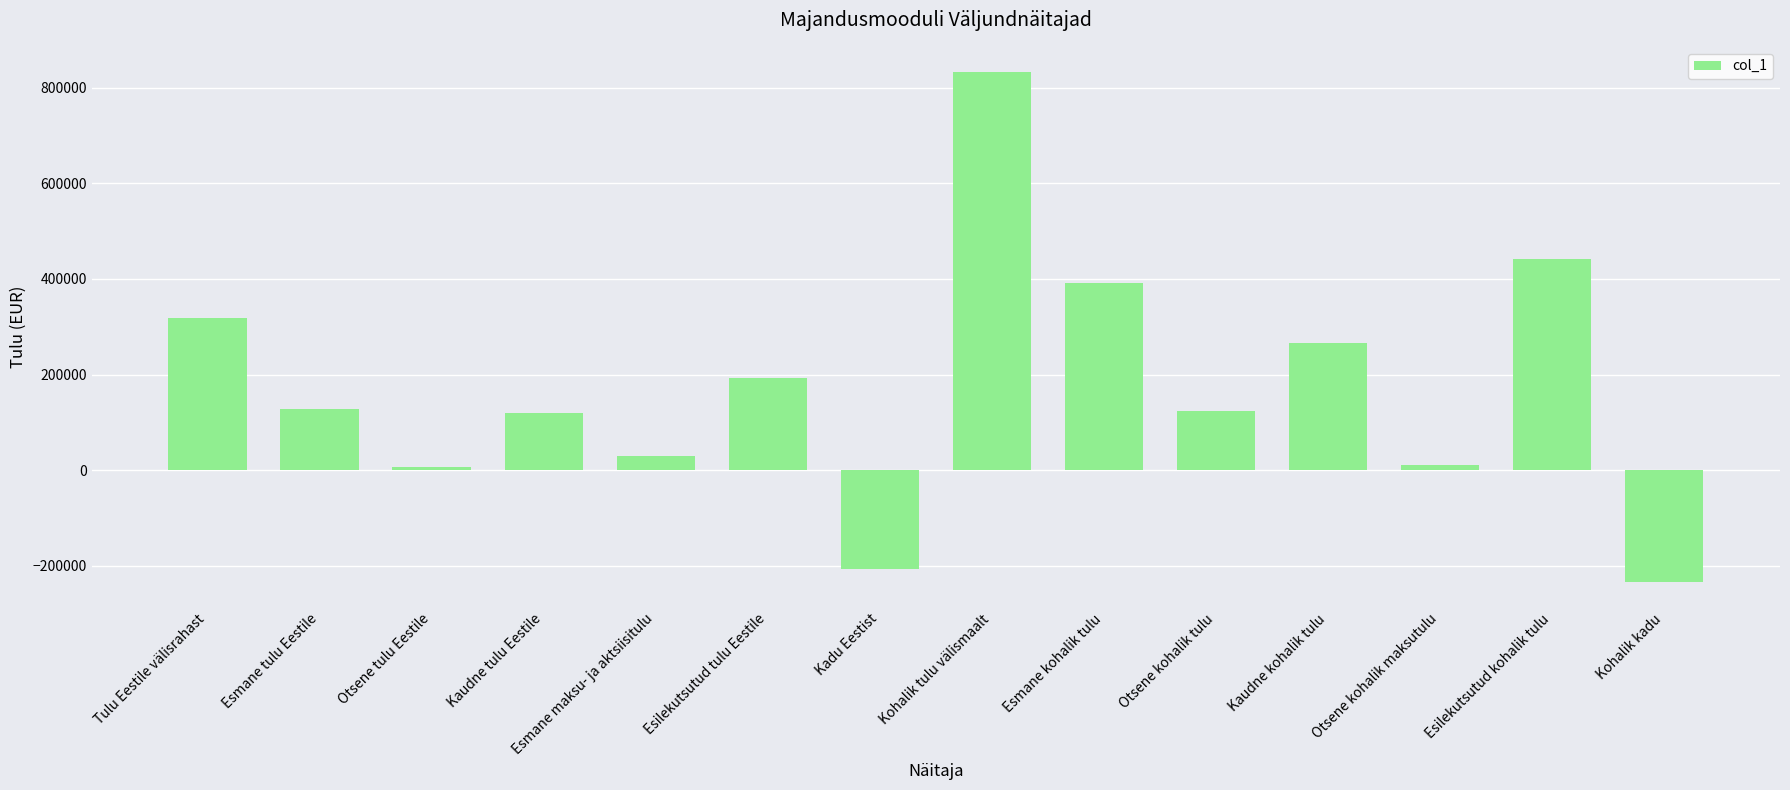

How many values are below 127105?

7